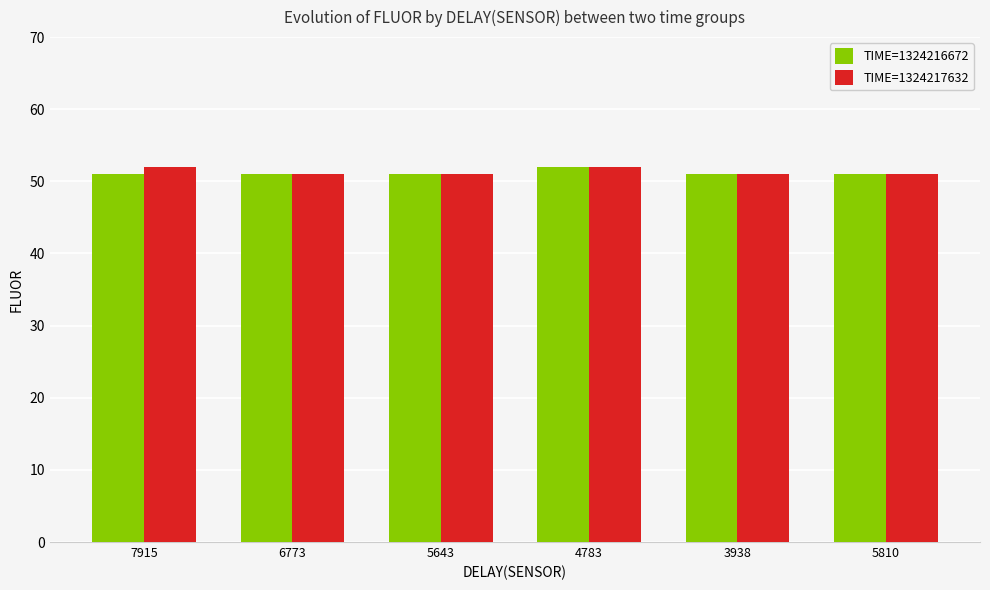

What position from the right is 3938?

2